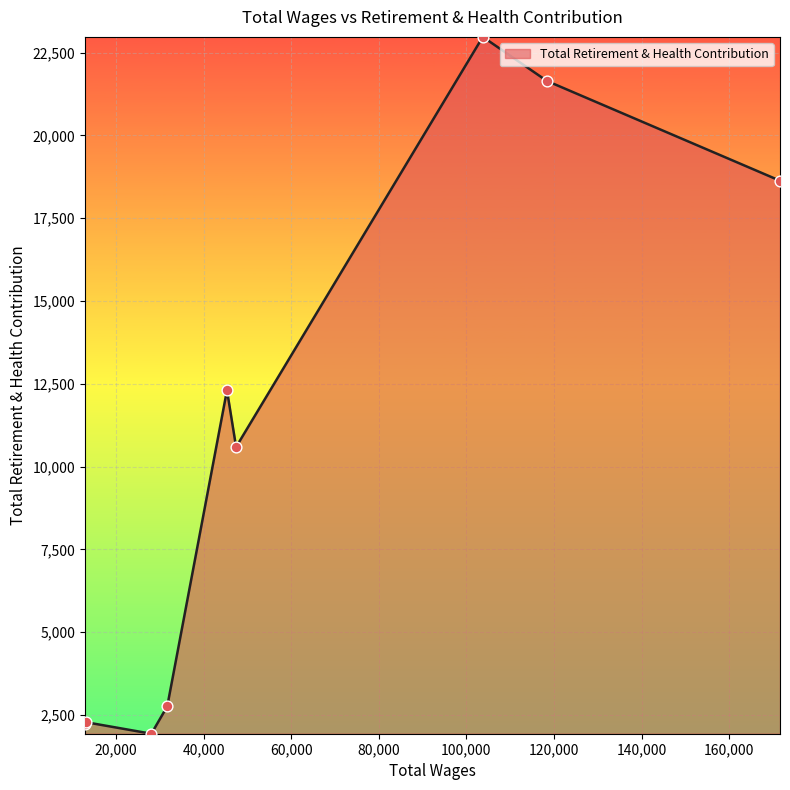

What is the difference between the maximum and minimum values?

21039